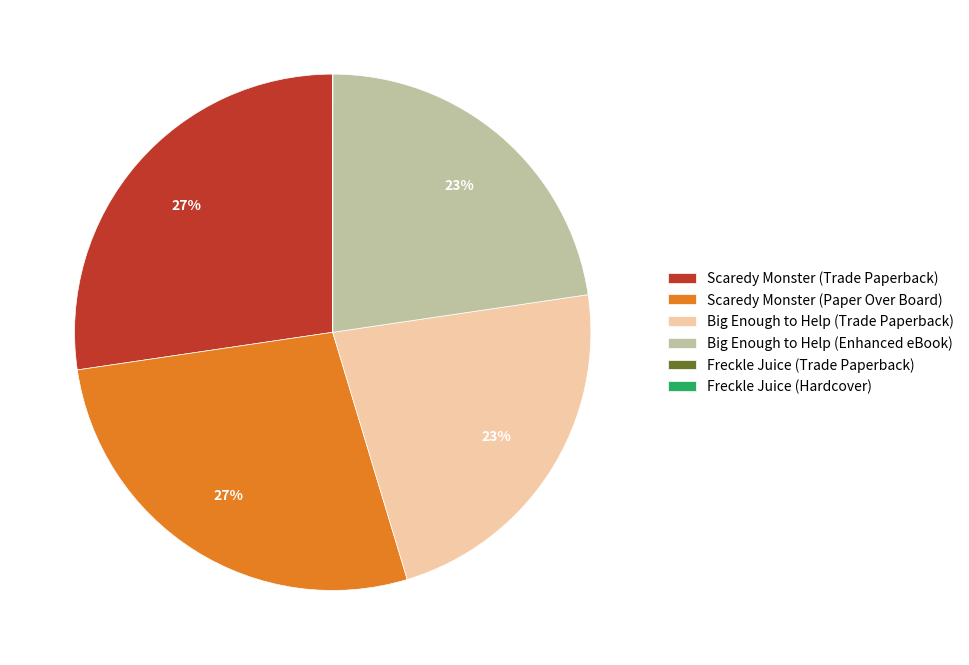

True or false: Scaredy Monster (Trade Paperback) accounts for 38% of the total.

False